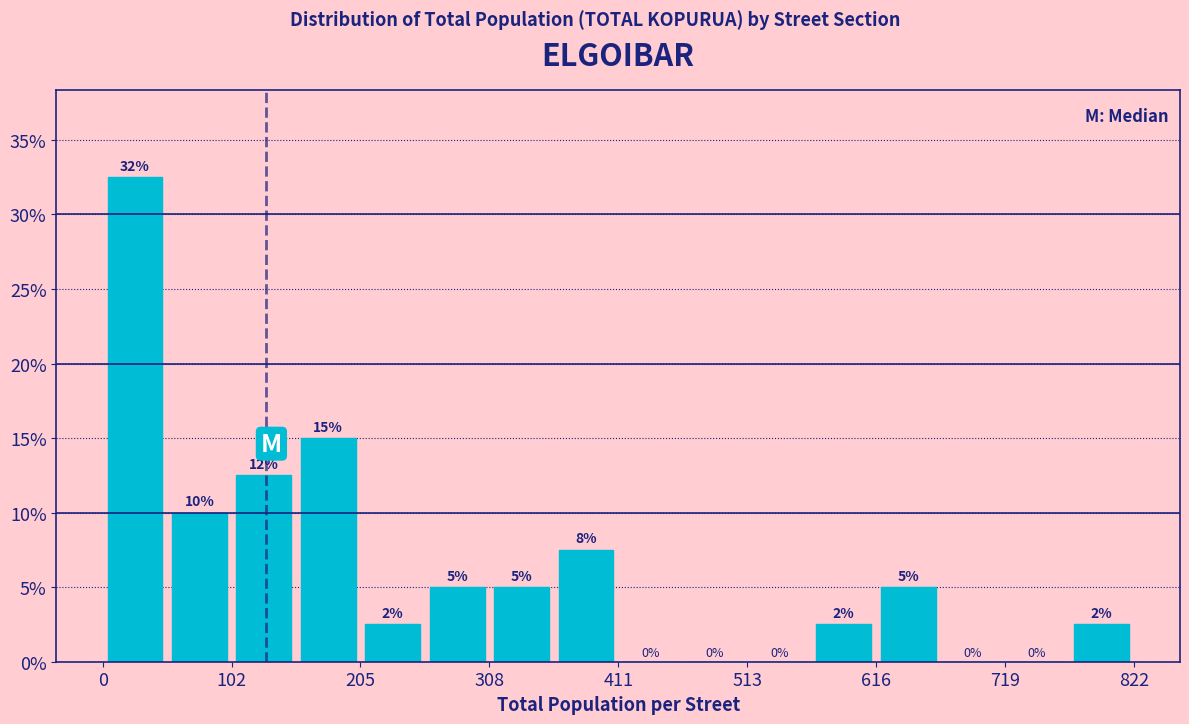

Read against the x-axis, roughly where is the centre of the tallest bar?

20